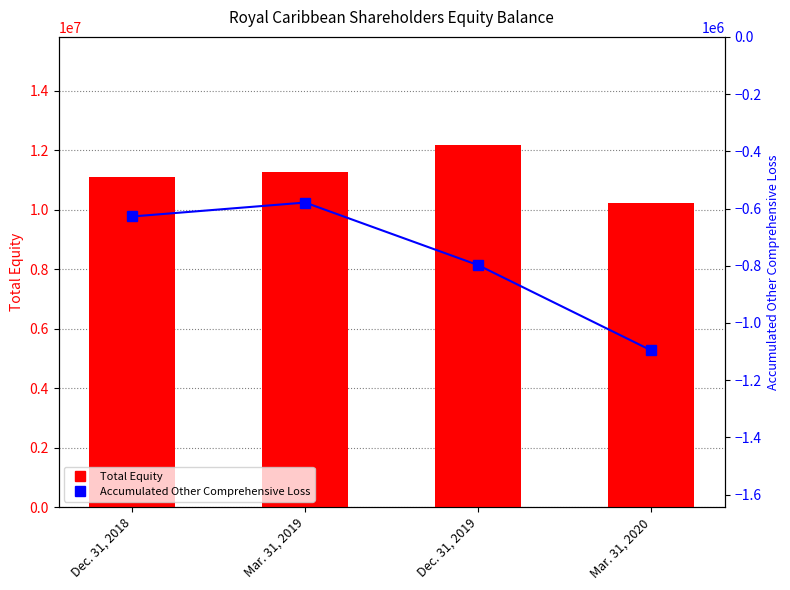

Which category has the highest value across all series?

Dec. 31, 2019